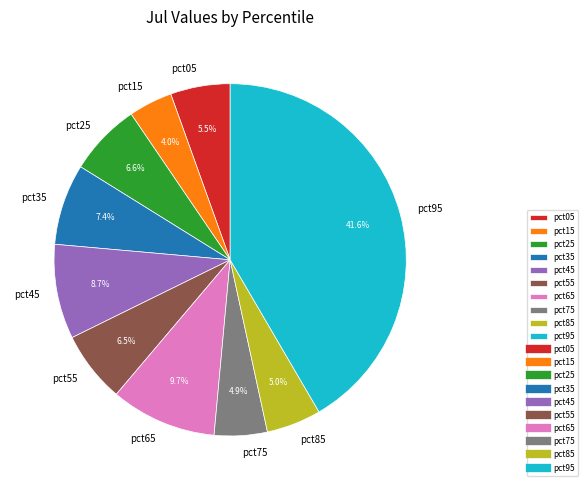

Do pct25 and pct85 together represent more than half of the pie?

No